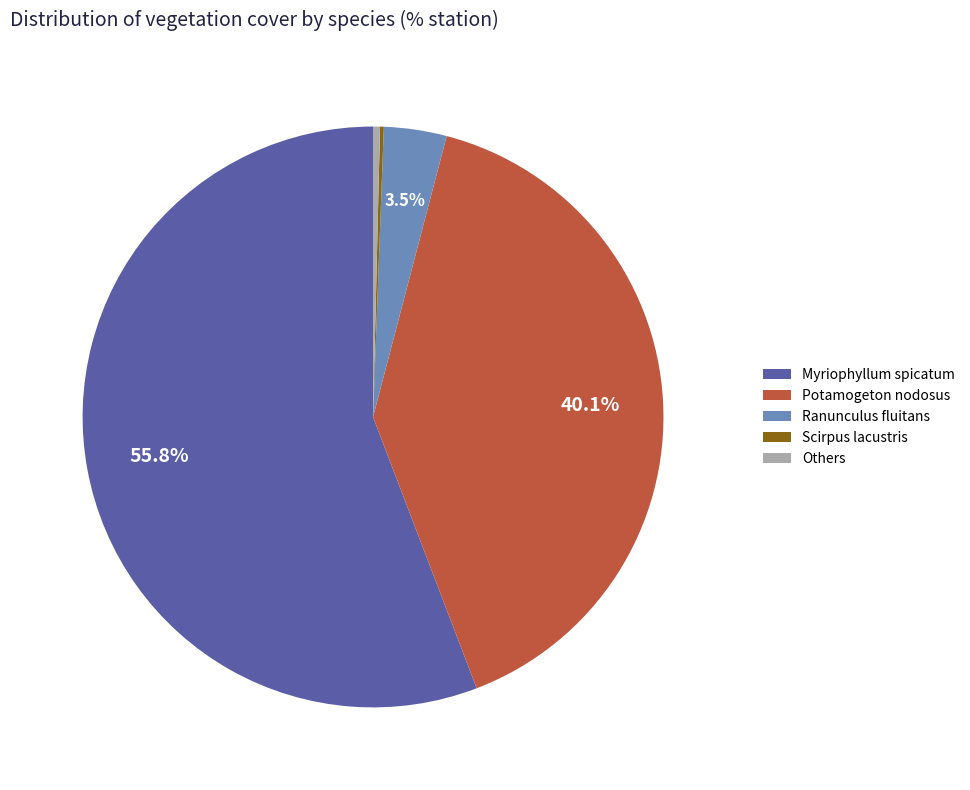

Does any single category account for the majority?

Yes